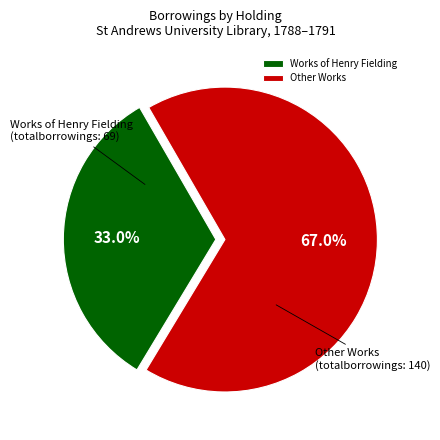

Count the number of slices in the pie.

2